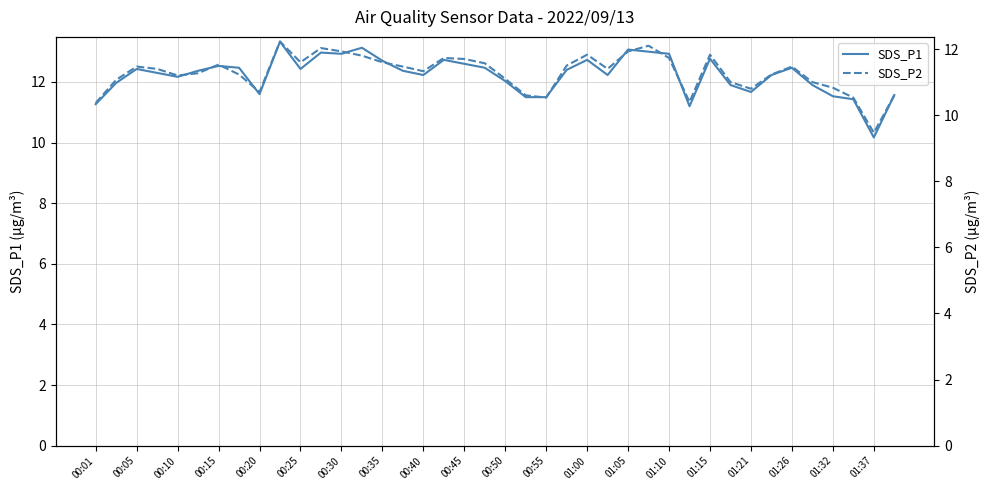

True or false: SDS_P1 and SDS_P2 cross at least once.

False